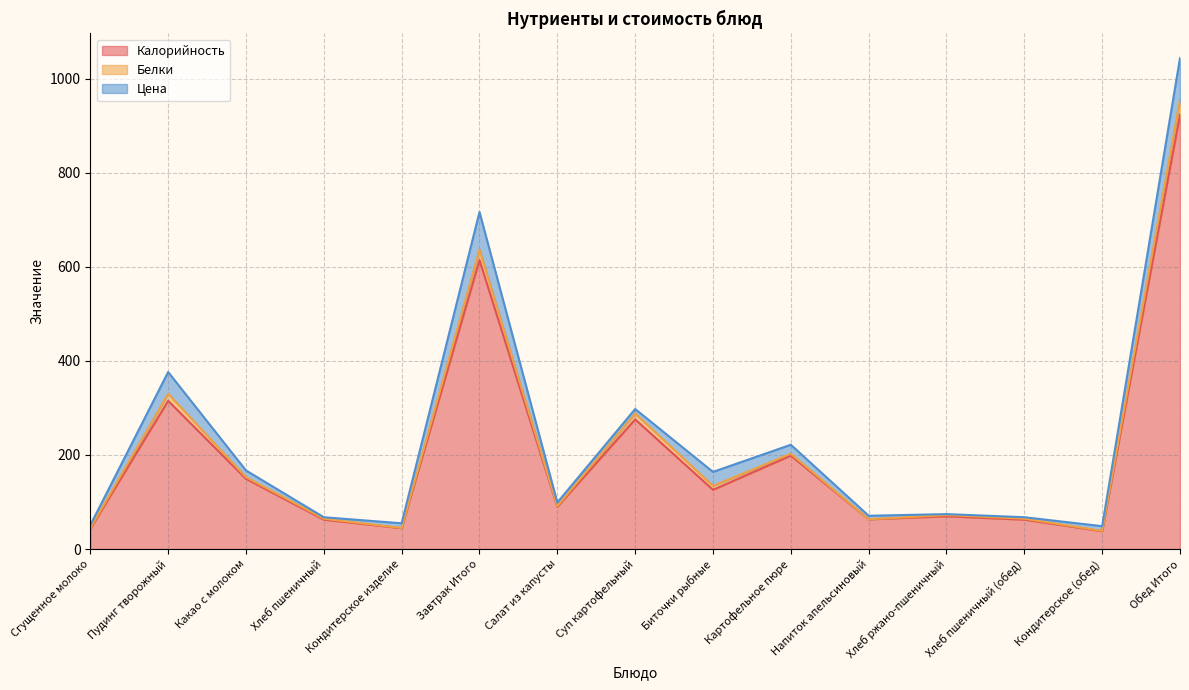

Which series changed the most between Суп картофельный and Хлеб ржано-пшеничный?

Калорийность